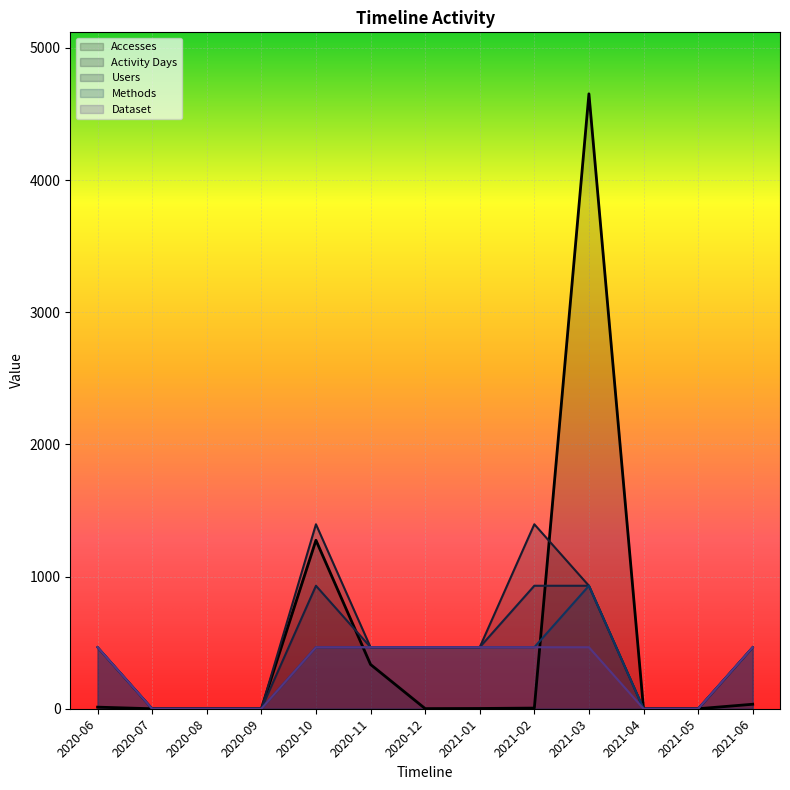

True or false: Accesses has a value of 5.0 at 2021-02.

True